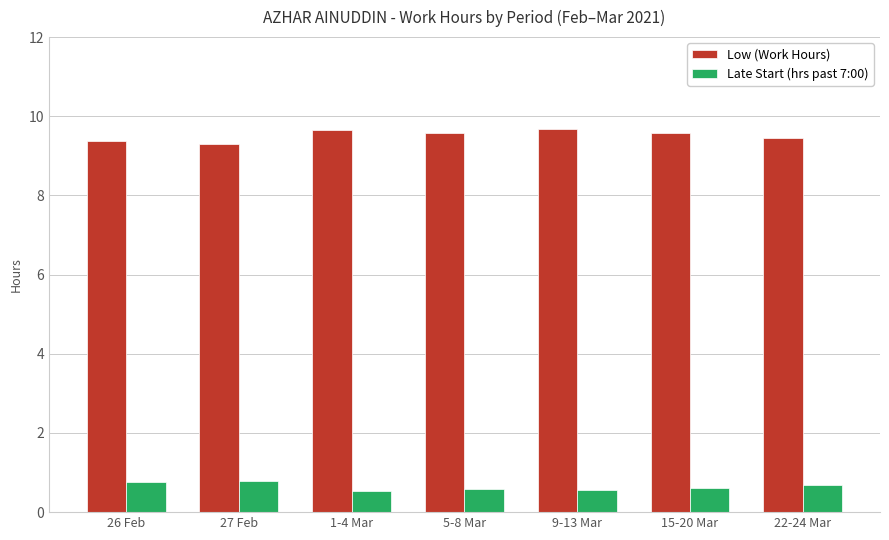

What is the value of the Low (Work Hours) bar at the 6th from the left?

9.6